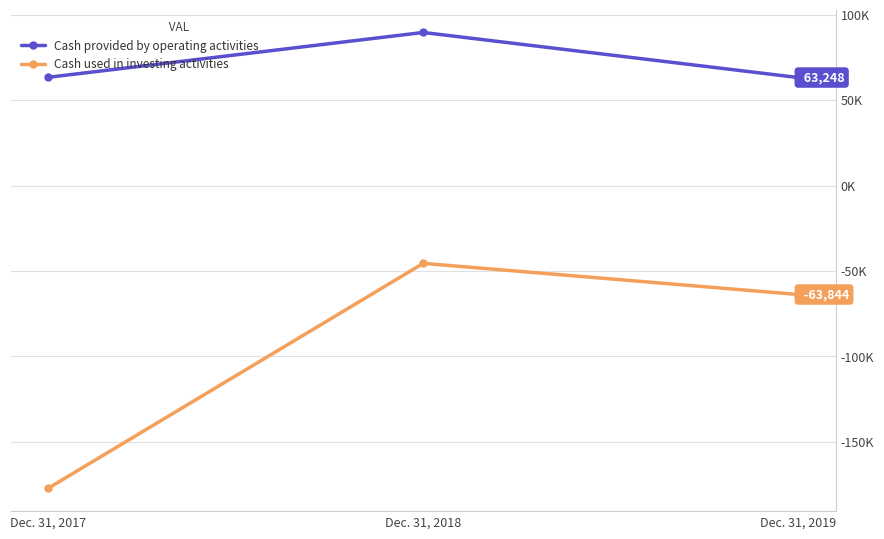

Which series has the largest range (max minus min)?

Cash used in investing activities